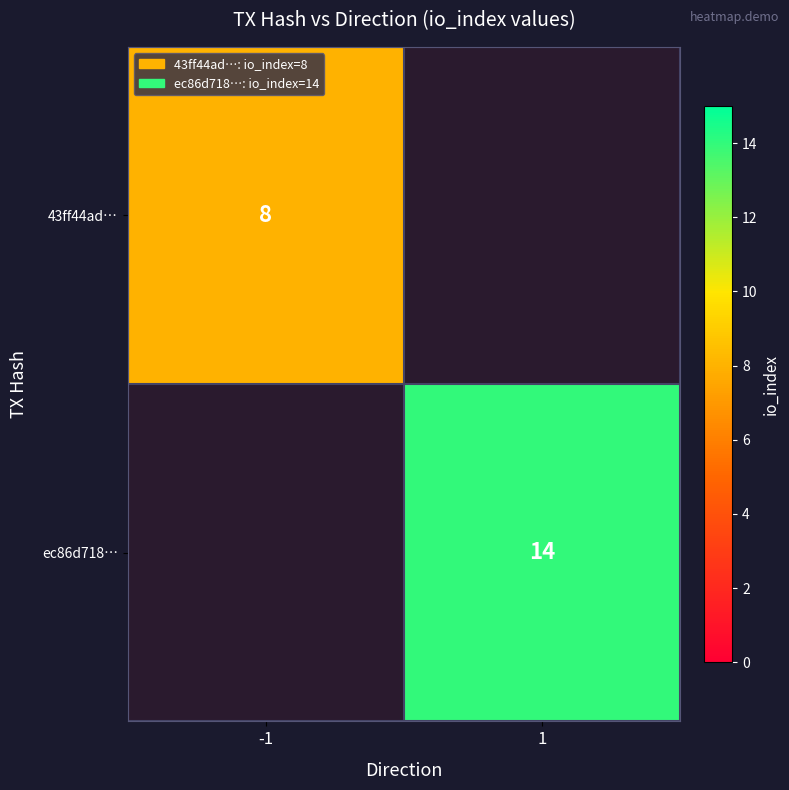

Is it true that ec86d718… equals 9.0 at 1?

False